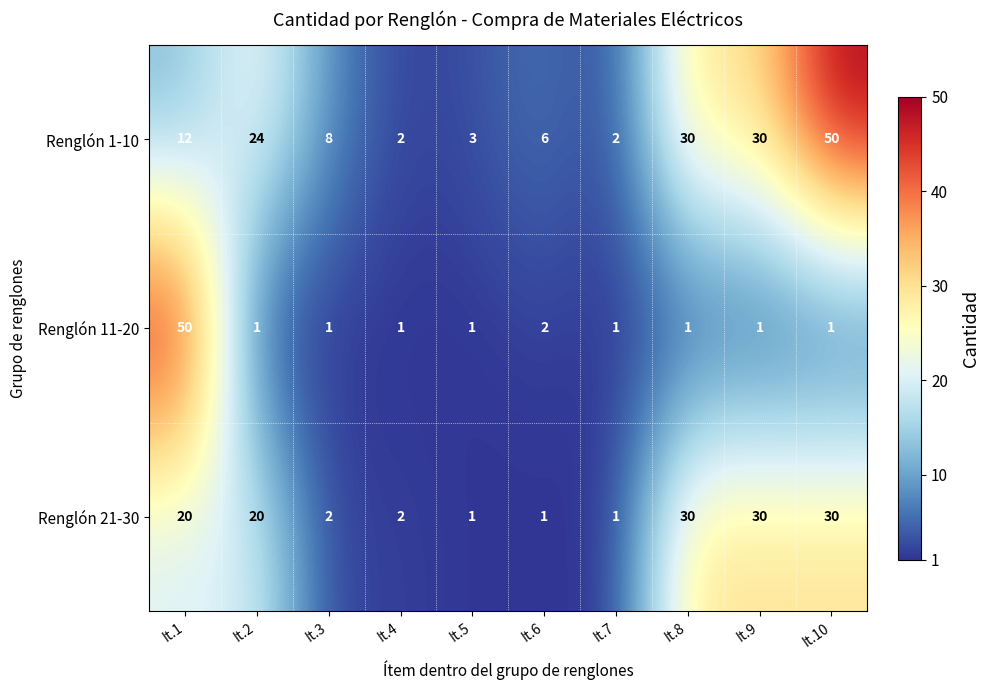

How many categories are shown in the chart?

10